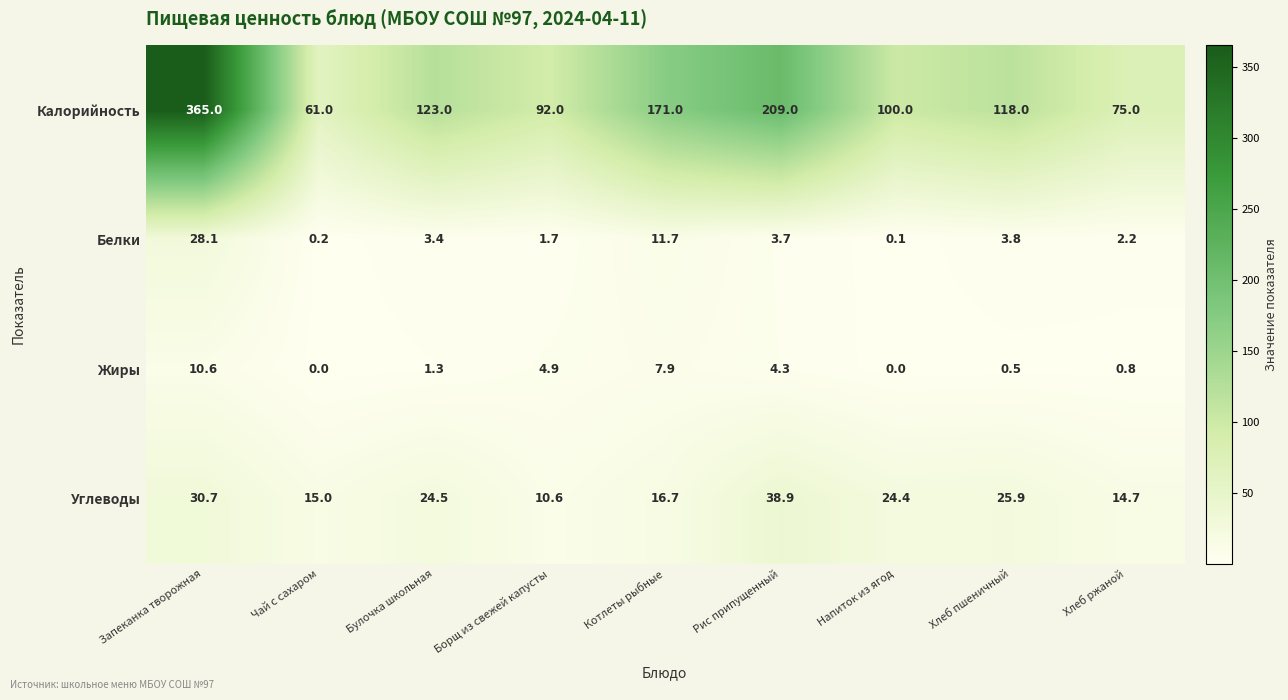

What is the maximum value shown in the chart?

365.0